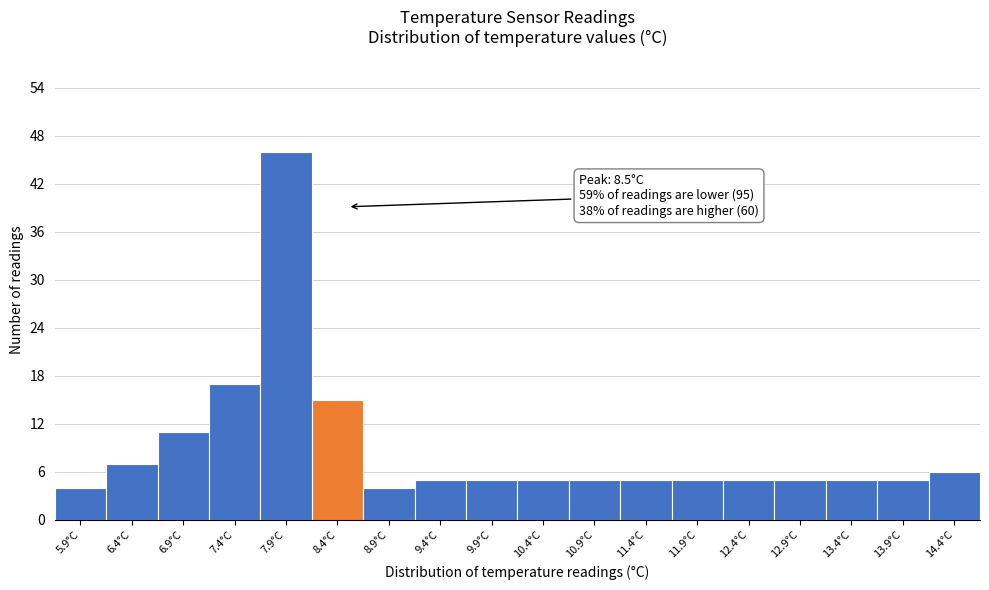

Reading right to left, list all the values displayed in this chart.

14.4°C=6	13.9°C=5	13.4°C=5	12.9°C=5	12.4°C=5	11.9°C=5	11.4°C=5	10.9°C=5	10.4°C=5	9.9°C=5	9.4°C=5	8.9°C=4	8.4°C=15	7.9°C=46	7.4°C=17	6.9°C=11	6.4°C=7	5.9°C=4